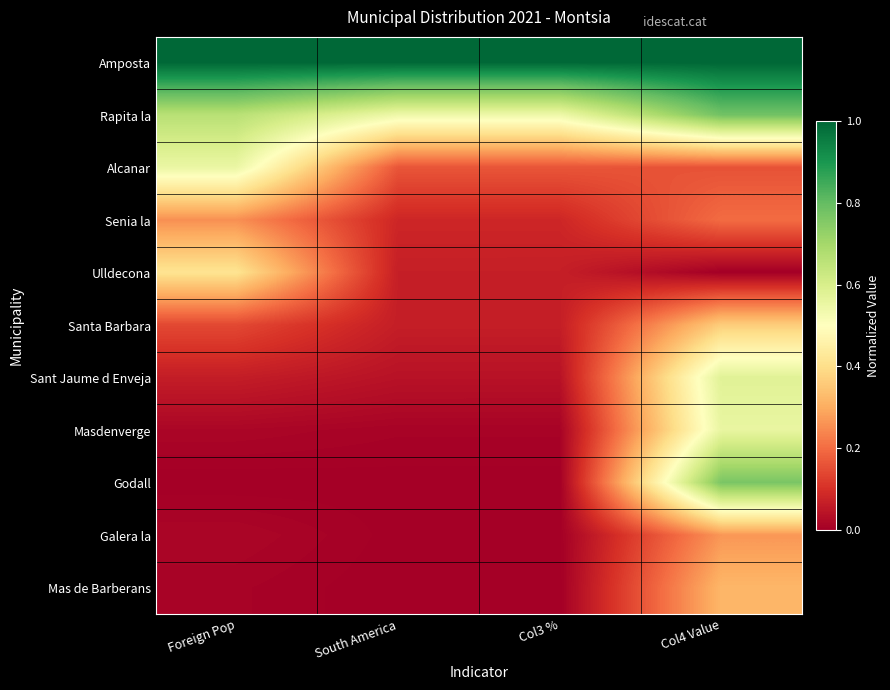

Reading left to right, what are all the values shown in this chart?

Amposta: Foreign Pop=1.0	South America=1.0	Col3 %=1.0	Col4 Value=1.0
Rapita la: Foreign Pop=0.7	South America=0.5	Col3 %=0.5	Col4 Value=0.8
Alcanar: Foreign Pop=0.6	South America=0.2	Col3 %=0.2	Col4 Value=0.2
Senia la: Foreign Pop=0.3	South America=0.1	Col3 %=0.1	Col4 Value=0.2
Ulldecona: Foreign Pop=0.4	South America=0.1	Col3 %=0.1	Col4 Value=0.0
Santa Barbara: Foreign Pop=0.1	South America=0.1	Col3 %=0.1	Col4 Value=0.4
Sant Jaume d Enveja: Foreign Pop=0.1	South America=0.0	Col3 %=0.0	Col4 Value=0.6
Masdenverge: Foreign Pop=0.0	South America=0.0	Col3 %=0.0	Col4 Value=0.6
Godall: Foreign Pop=0.0	South America=0.0	Col3 %=0.0	Col4 Value=0.8
Galera la: Foreign Pop=0.0	South America=0.0	Col3 %=0.0	Col4 Value=0.3
Mas de Barberans: Foreign Pop=0.0	South America=0.0	Col3 %=0.0	Col4 Value=0.3